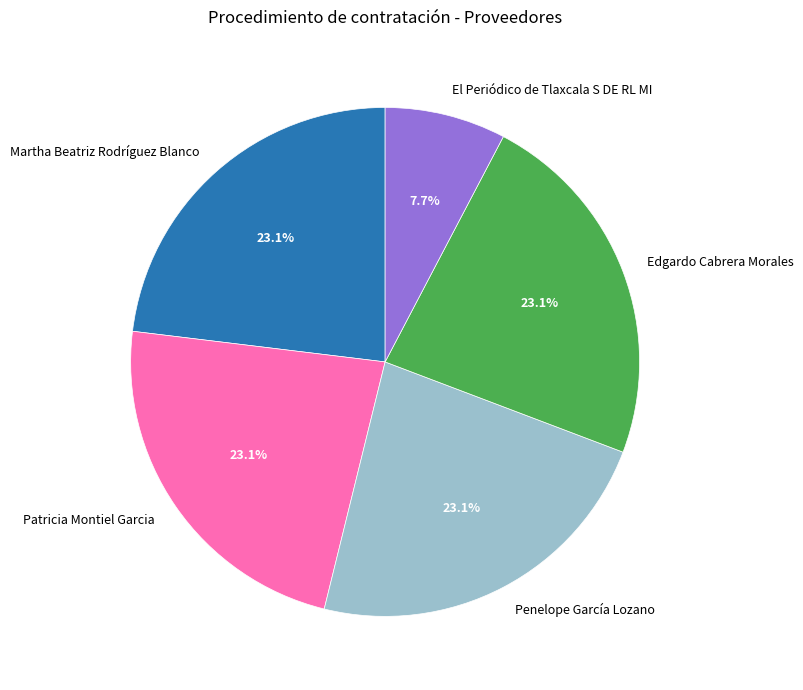

True or false: Martha Beatriz Rodríguez Blanco accounts for 23% of the total.

True